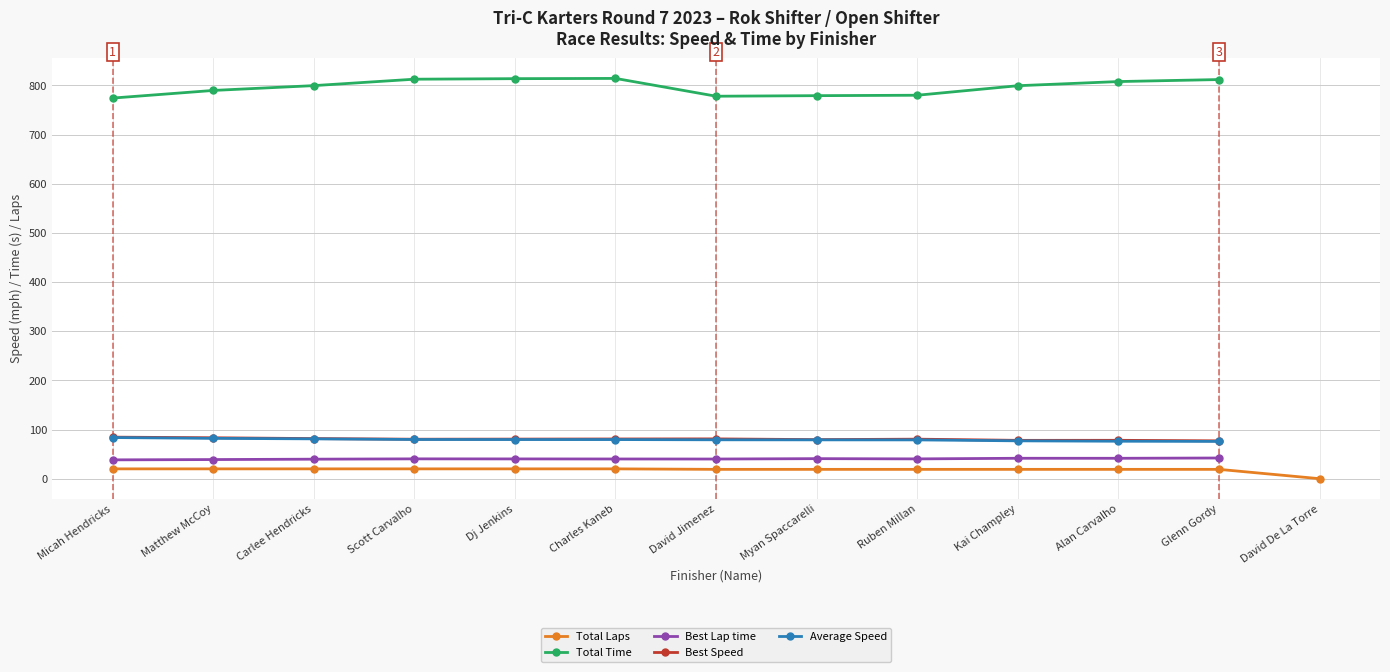

Which has a higher value, Dj Jenkins or Ruben Millan?

Dj Jenkins